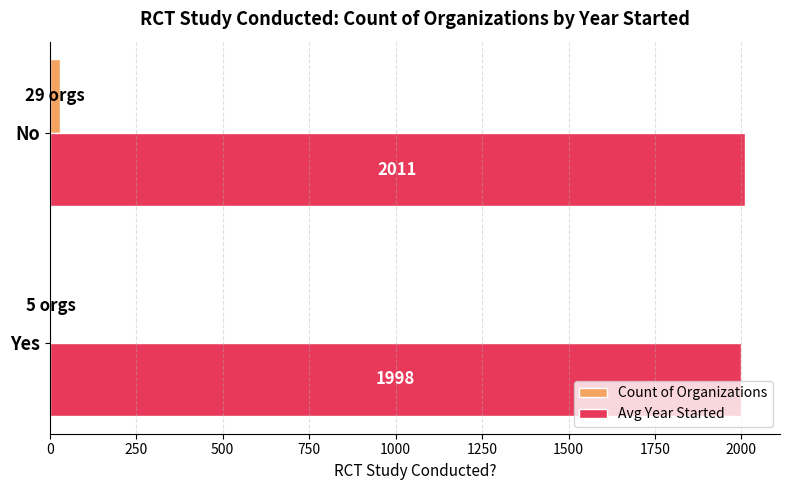

What is the greatest value displayed?

2011.0